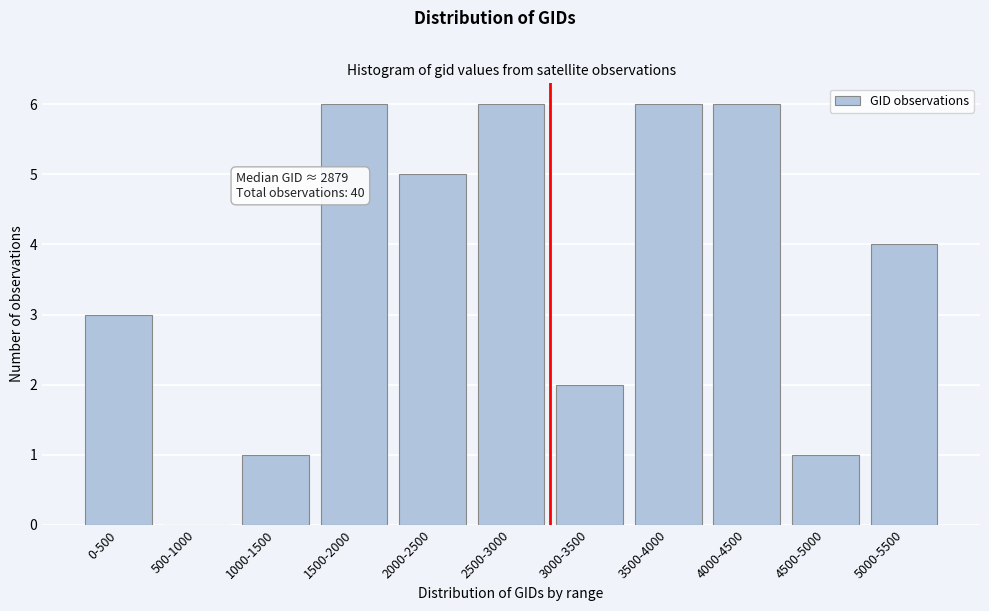

Reading left to right, transcribe all the data shown in this chart.

0-500=3	500-1000=0	1000-1500=1	1500-2000=6	2000-2500=5	2500-3000=6	3000-3500=2	3500-4000=6	4000-4500=6	4500-5000=1	5000-5500=4